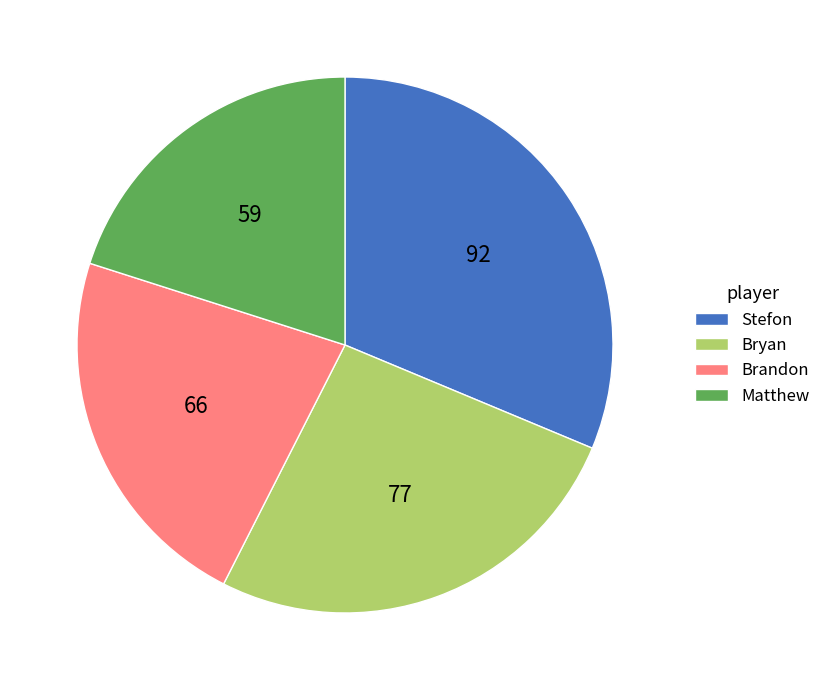

What is the smallest slice in the pie chart?

Matthew